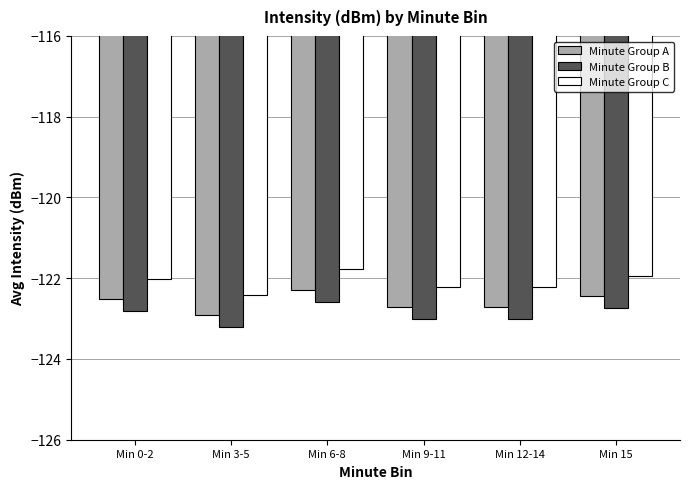

Are the bars horizontal?

No